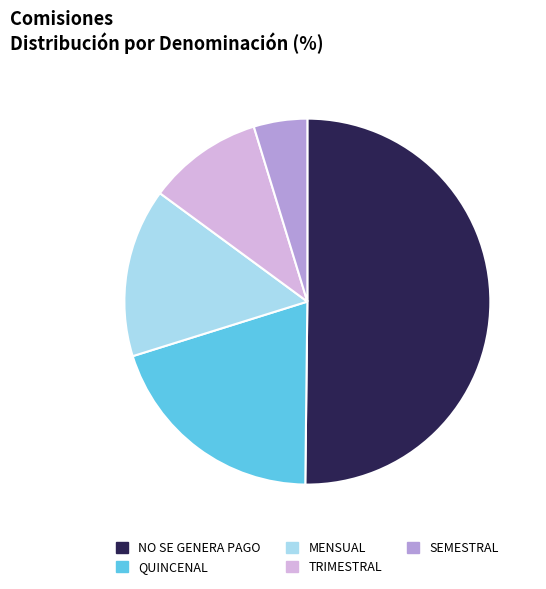

True or false: NO SE GENERA PAGO accounts for 59% of the total.

False